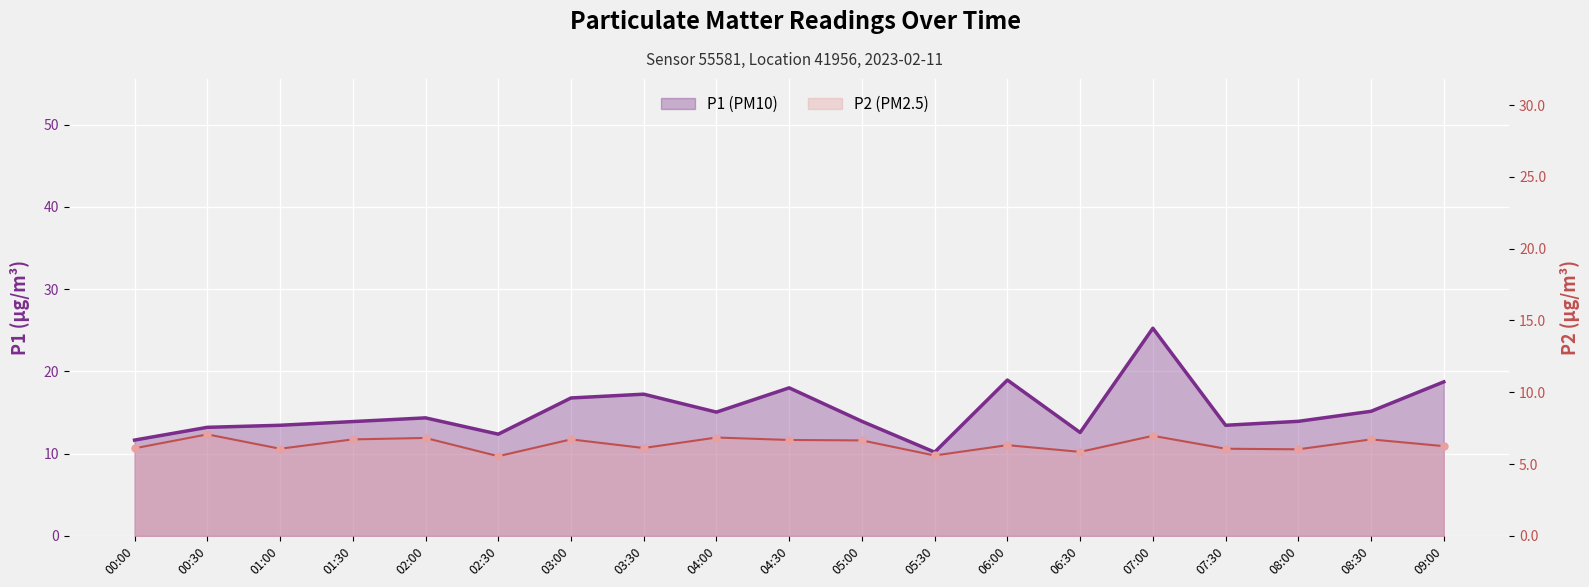

Which series reaches the minimum Y coordinate?

P2